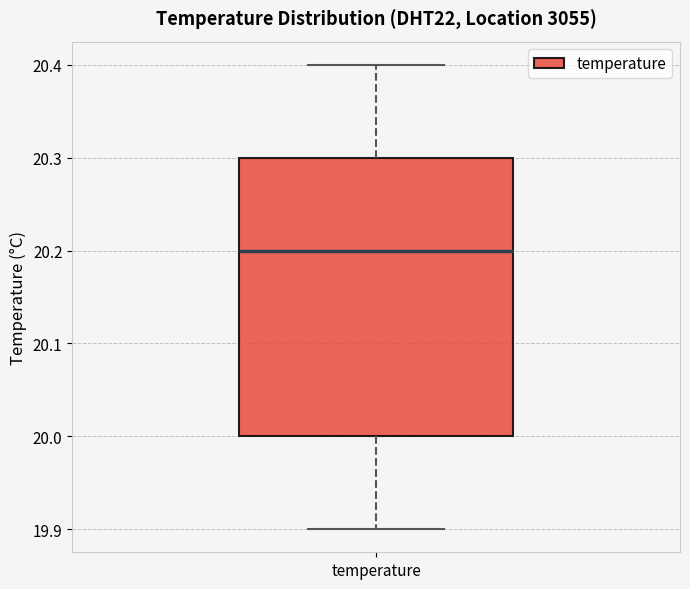

Transcribe this box plot: give where the median line is, the range the box spans, and where the two whiskers end, as read against the y-axis. The values are not printed on the chart, so give them approximately, as read against the axis.

median 20.2, box 20.0 to 20.3, whiskers 19.9 to 20.4